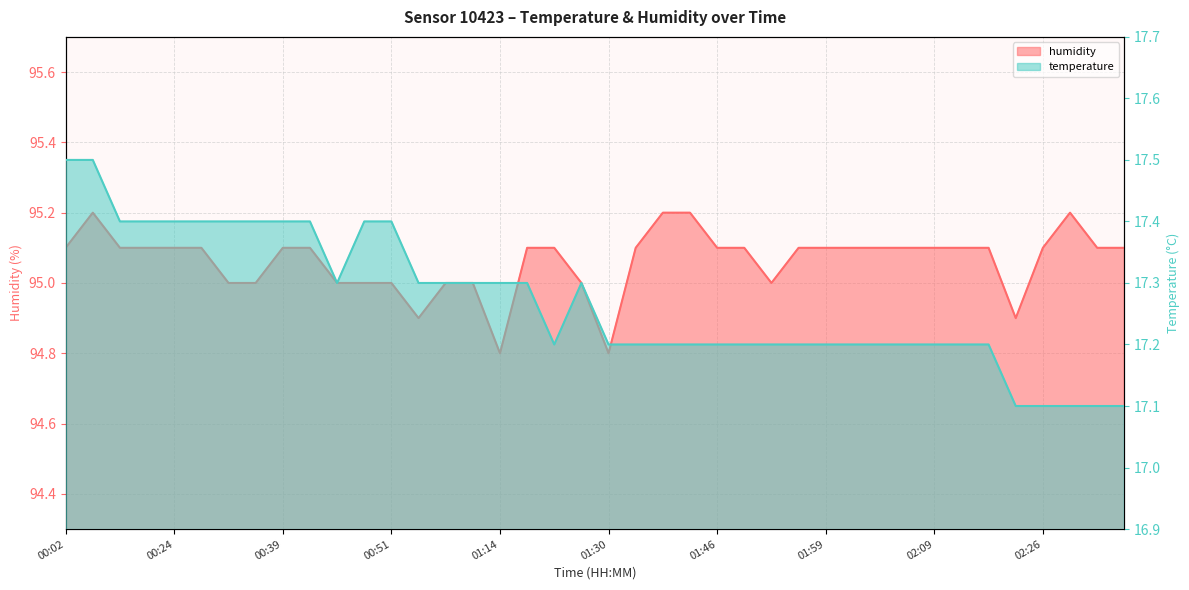

At how many categories does at least one series exceed 65?

40